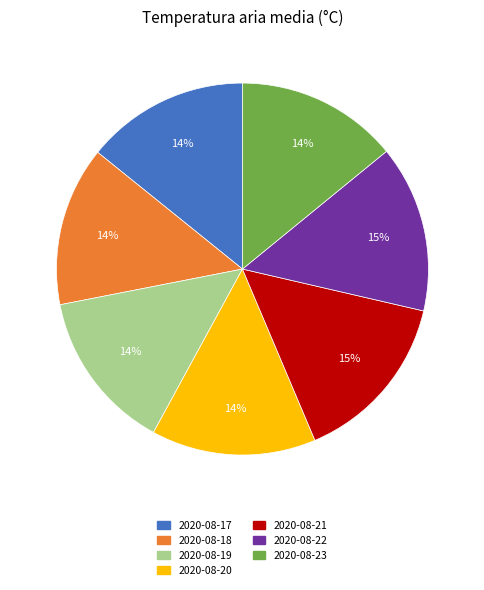

What is the ratio of the value at 2020-08-21 to the value at 2020-08-22?

1.0